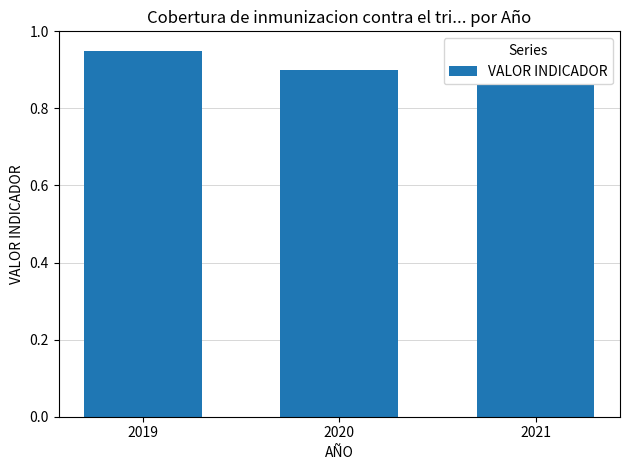

Which category has the lowest value across all series?

2021